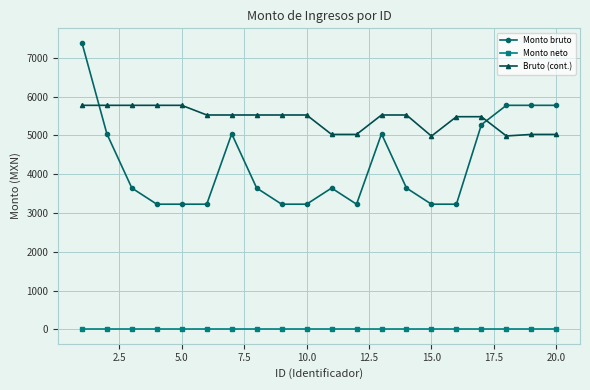

What is the value of the Bruto (cont.) point at the 15th from the left?

4979.5